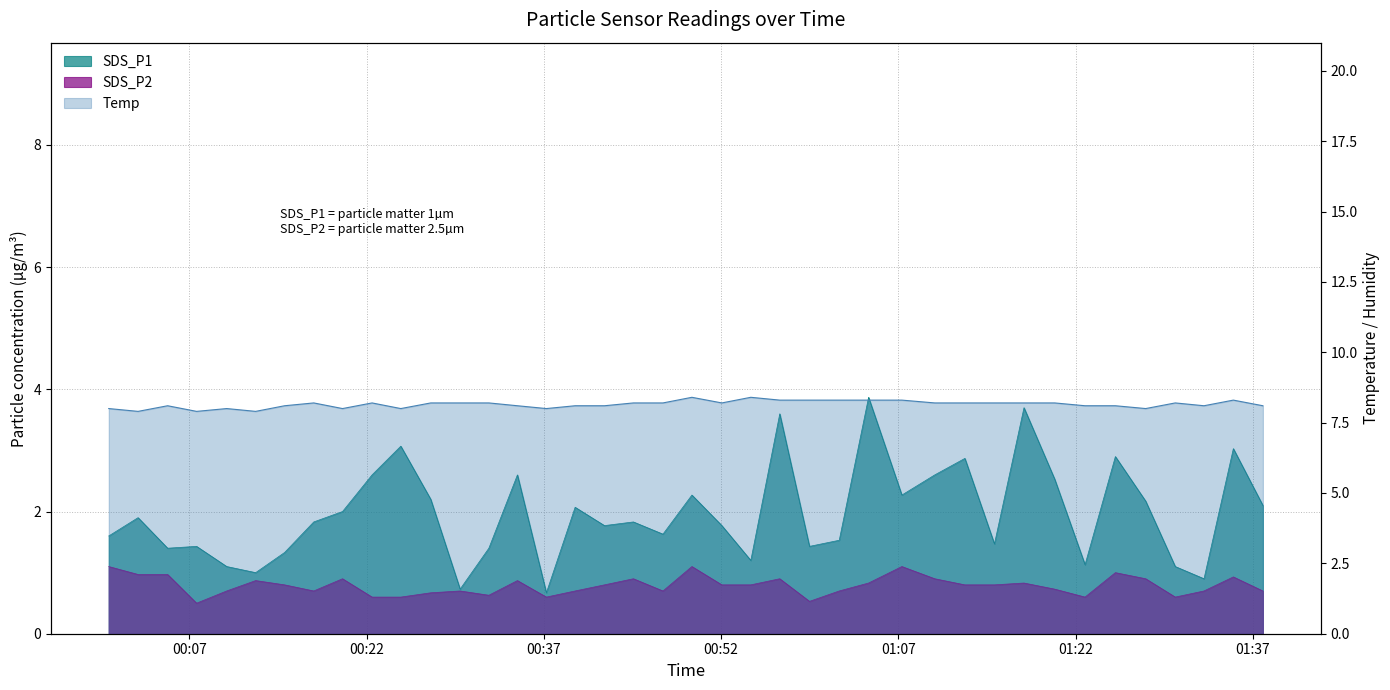

True or false: Temp and SDS_P2 cross at least once.

False